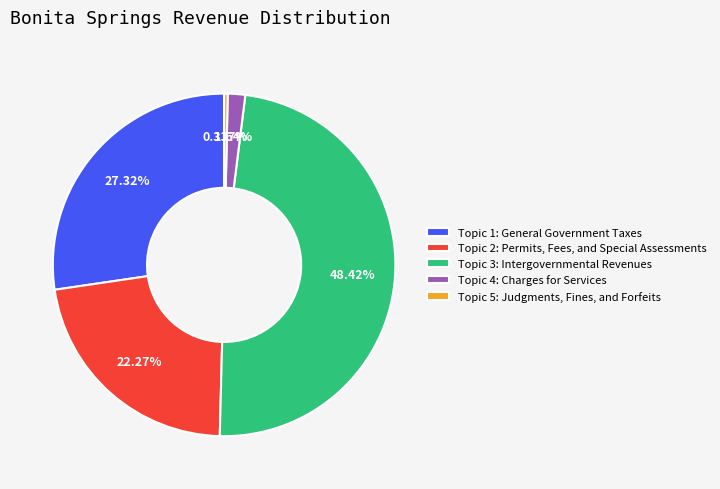

Do Topic 1: General Government Taxes and Topic 3: Intergovernmental Revenues together represent more than half of the pie?

Yes